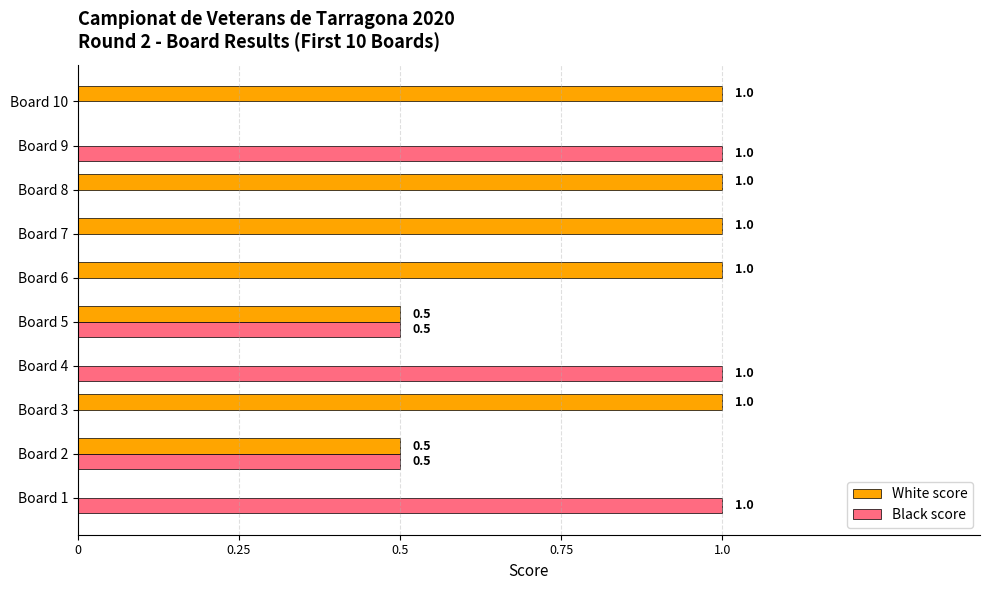

How many Black score values are between 0 and 1?

10